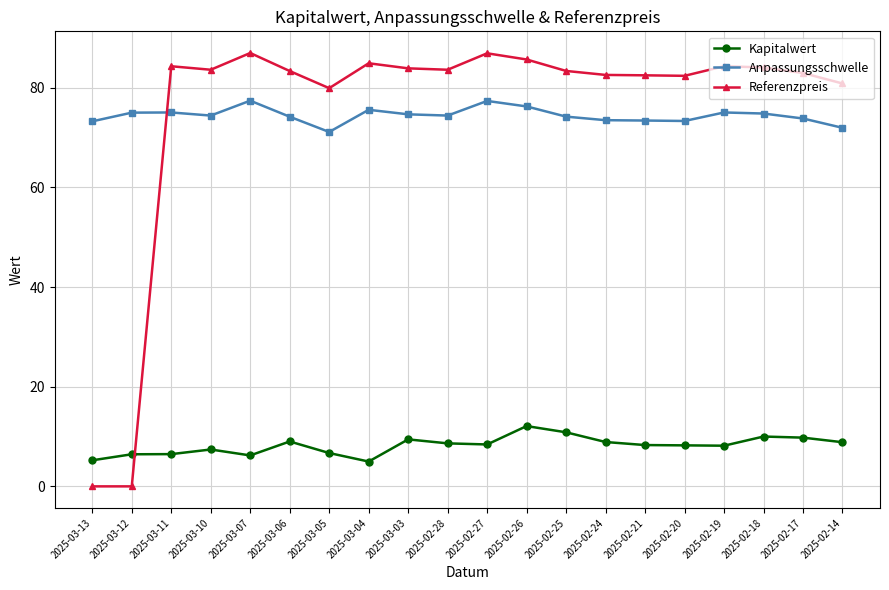

What is the difference between the Referenzpreis values at 2025-03-07 and 2025-02-26?

1.3